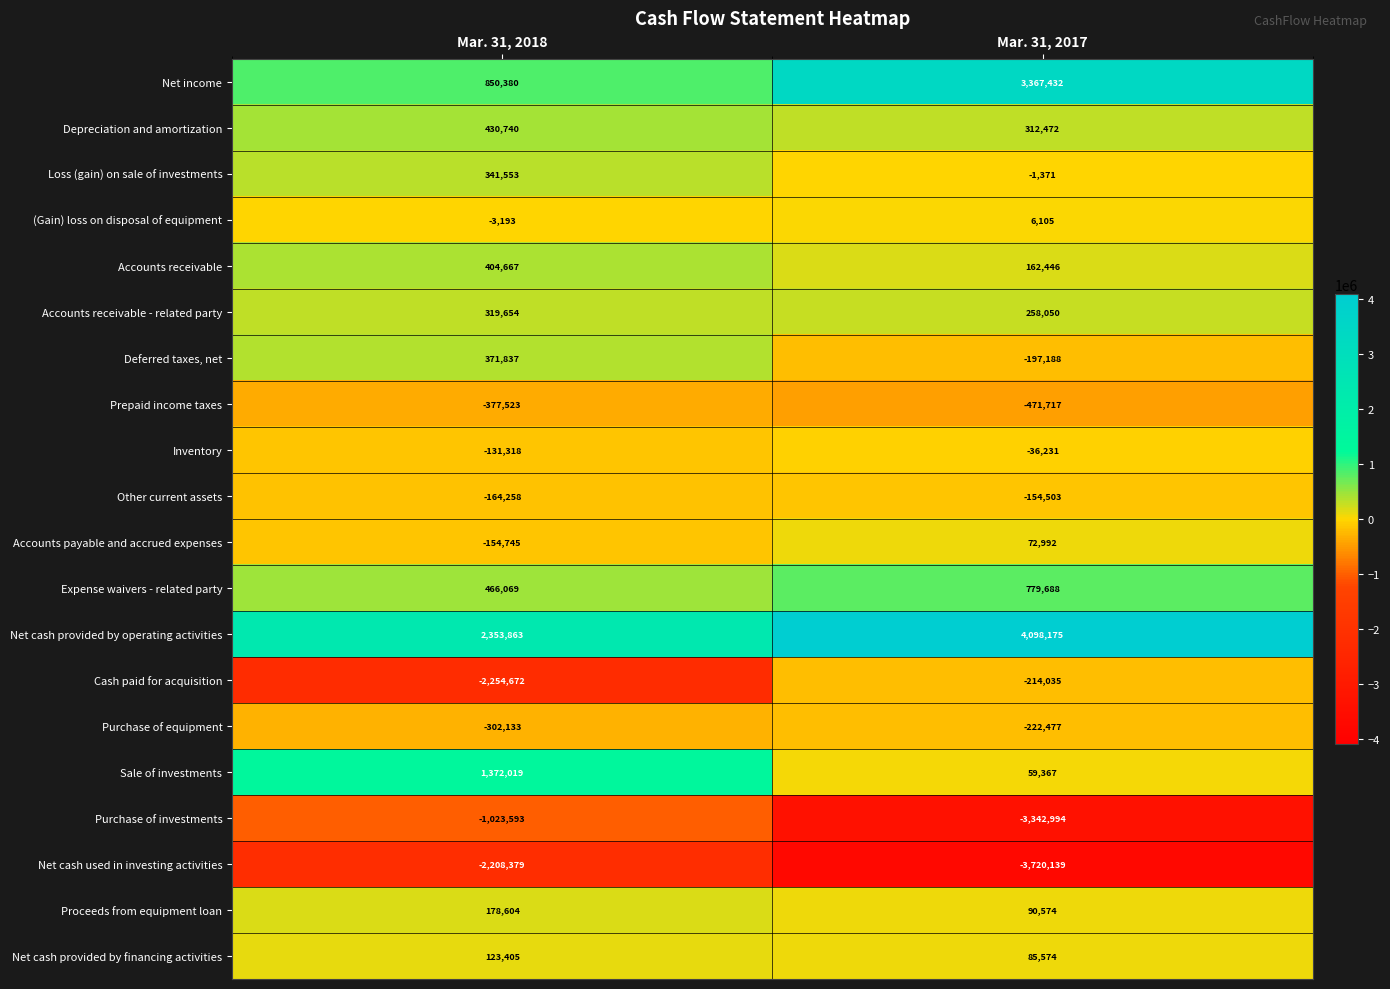

Count the number of data series in this chart.

20